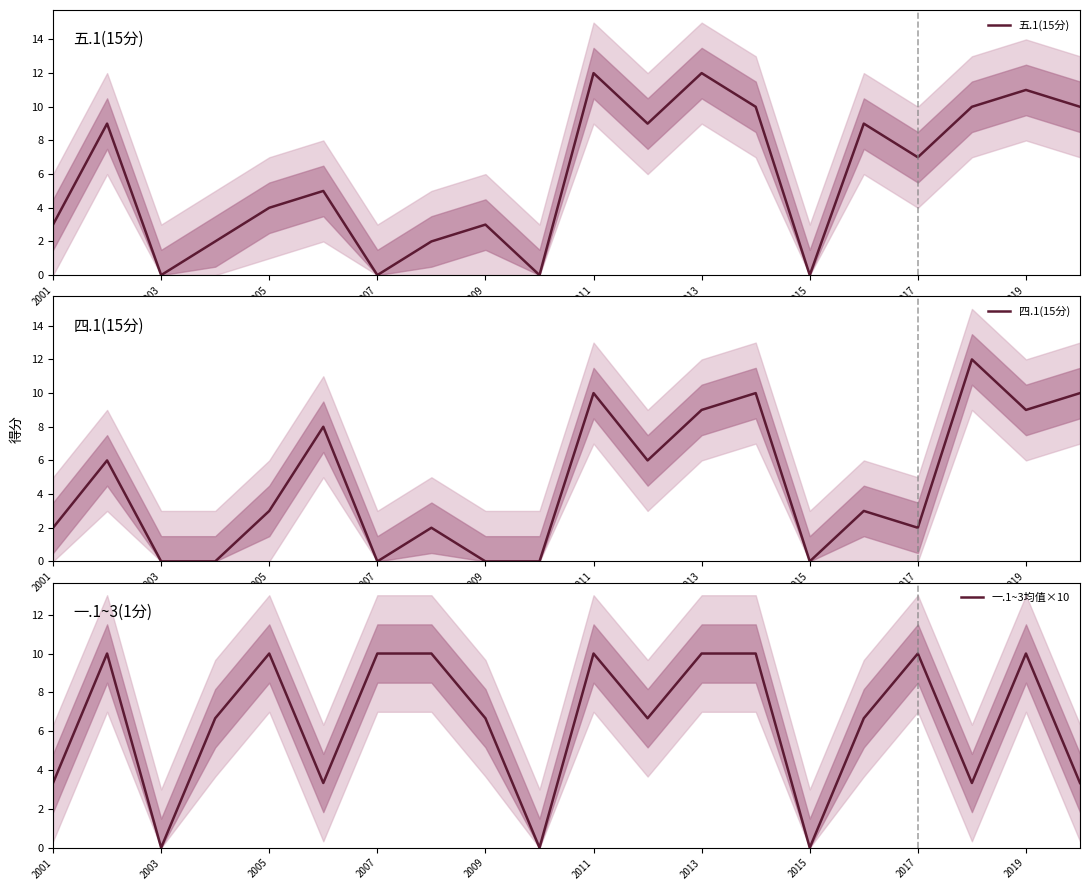

Reading left to right, list all the values displayed in this chart.

五.1(15分): 3.0	9.0	0.0	2.0	4.0	5.0	0.0	2.0	3.0	0.0	12.0	9.0	12.0	10.0	0.0	9.0	7.0	10.0	11.0	10.0
四.1(15分): 2.0	6.0	0.0	0.0	3.0	8.0	0.0	2.0	0.0	0.0	10.0	6.0	9.0	10.0	0.0	3.0	2.0	12.0	9.0	10.0
一.1~3均值×10: 3.3	10.0	0.0	6.7	10.0	3.3	10.0	10.0	6.7	0.0	10.0	6.7	10.0	10.0	0.0	6.7	10.0	3.3	10.0	3.3